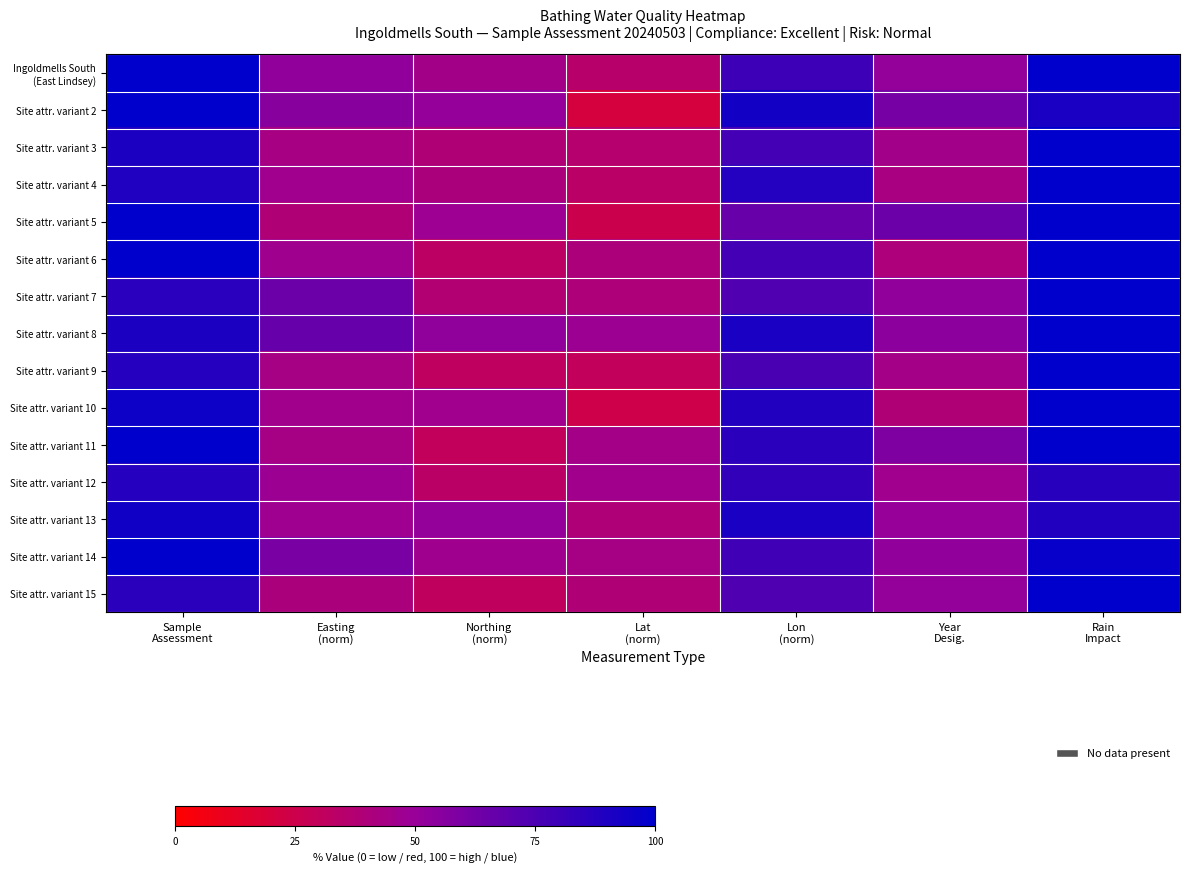

Which category has the lowest value across all series?

Lat
(norm)